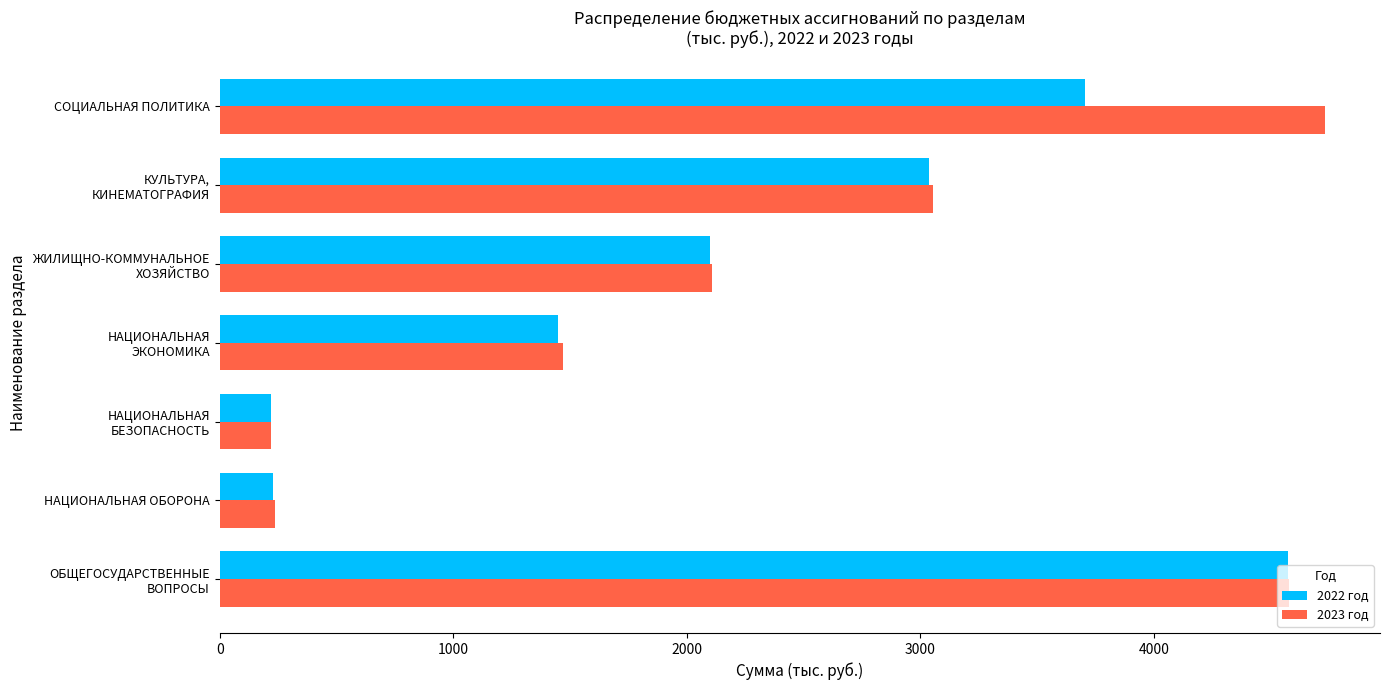

What is the greatest value displayed?

4731.1